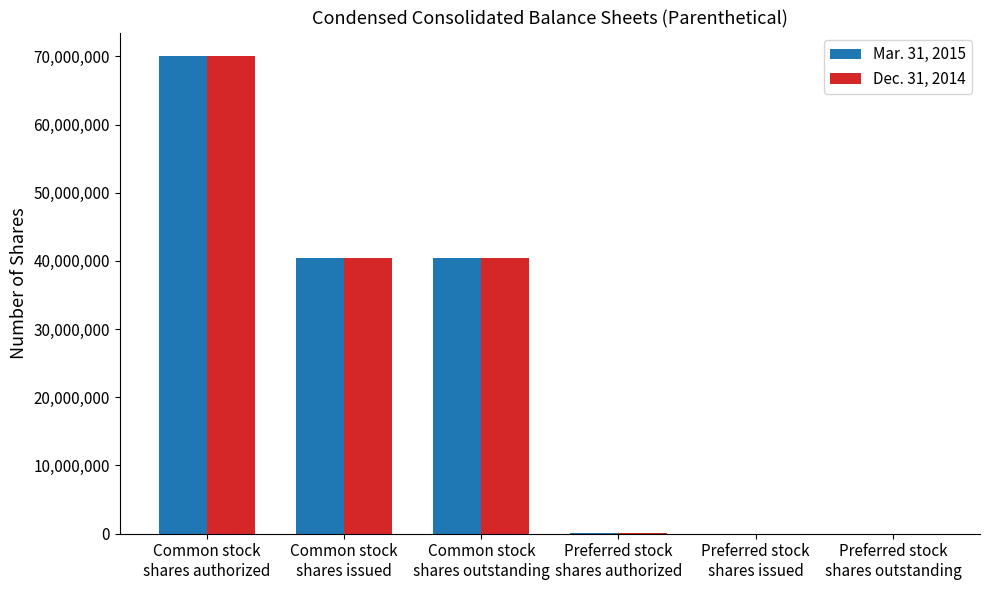

What is the highest value of the Mar. 31, 2015 series?

70000000